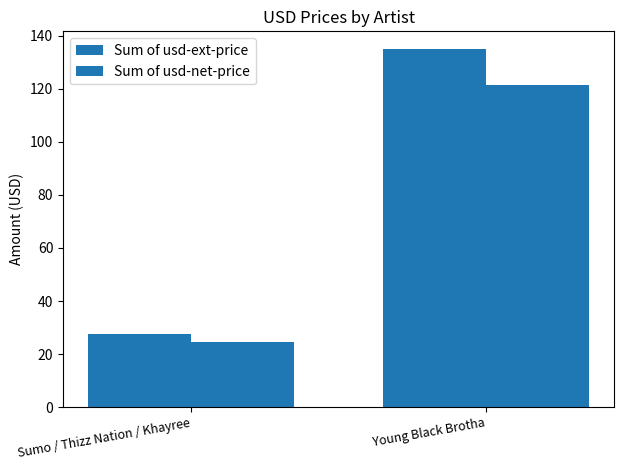

What is the label of the 1st bar from the right?

Young Black Brotha